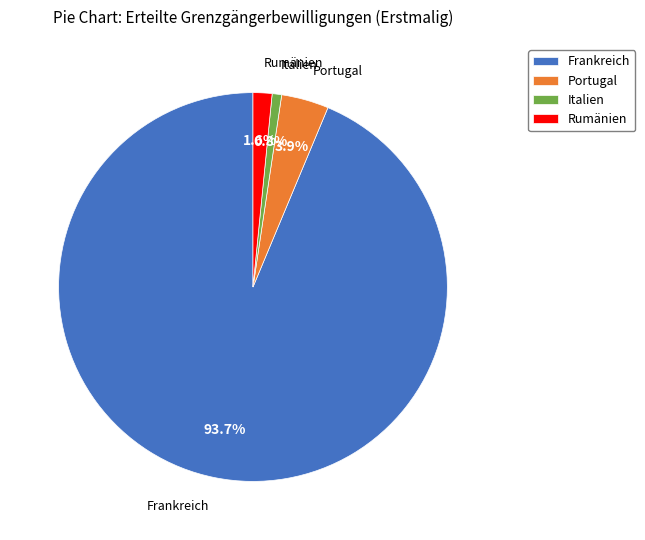

The Frankreich slice represents 94% of the pie. True or false?

True